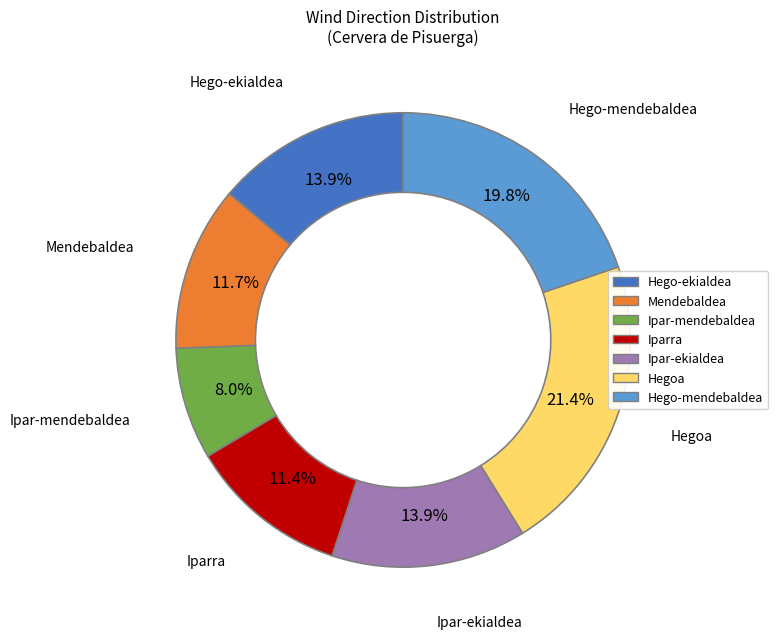

Which category has the smallest portion of the pie?

Ipar-mendebaldea